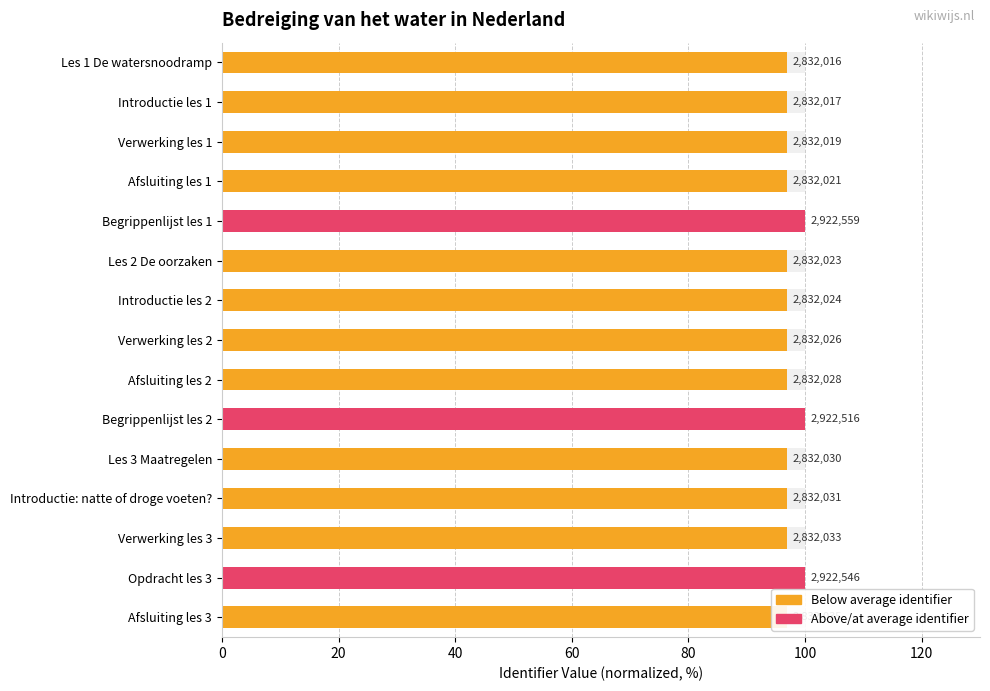

What is the value of the 10th bar from the left?

100.0